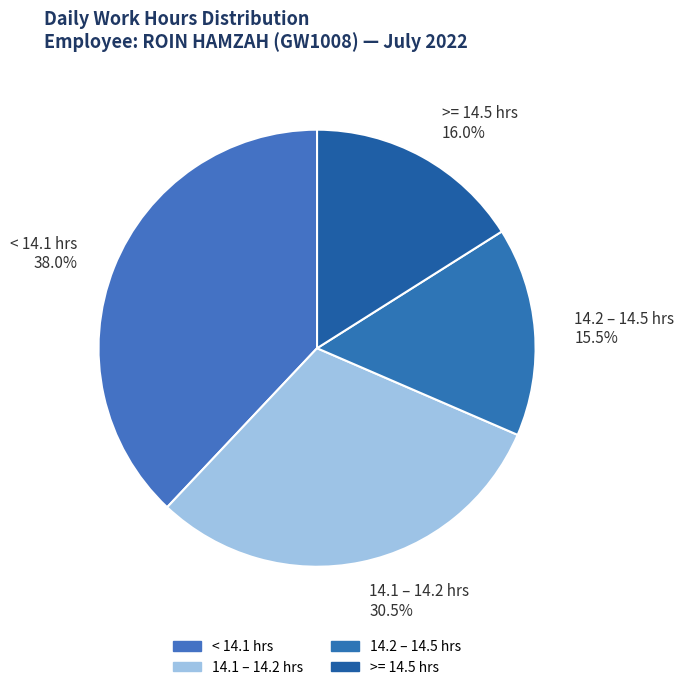

Rank the categories by value from highest to lowest.

< 14.1 hrs, 14.1 – 14.2 hrs, >= 14.5 hrs, 14.2 – 14.5 hrs